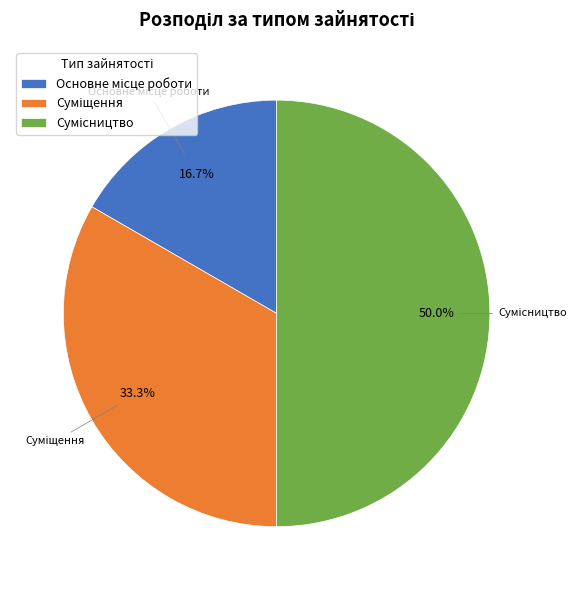

How many segments does this pie chart have?

3